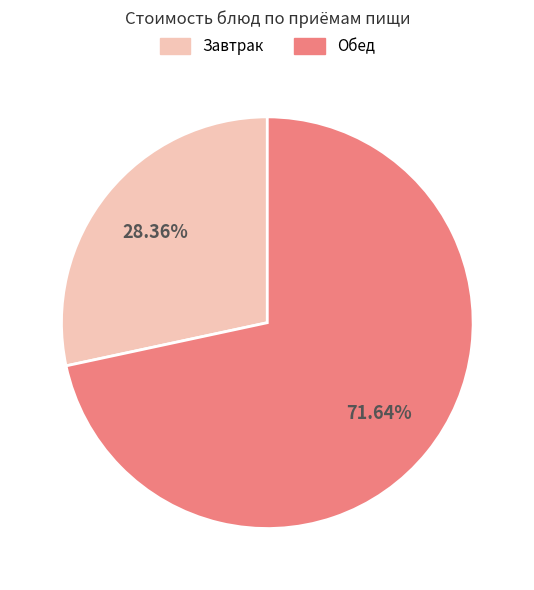

Is there any slice that represents more than half of the pie?

Yes